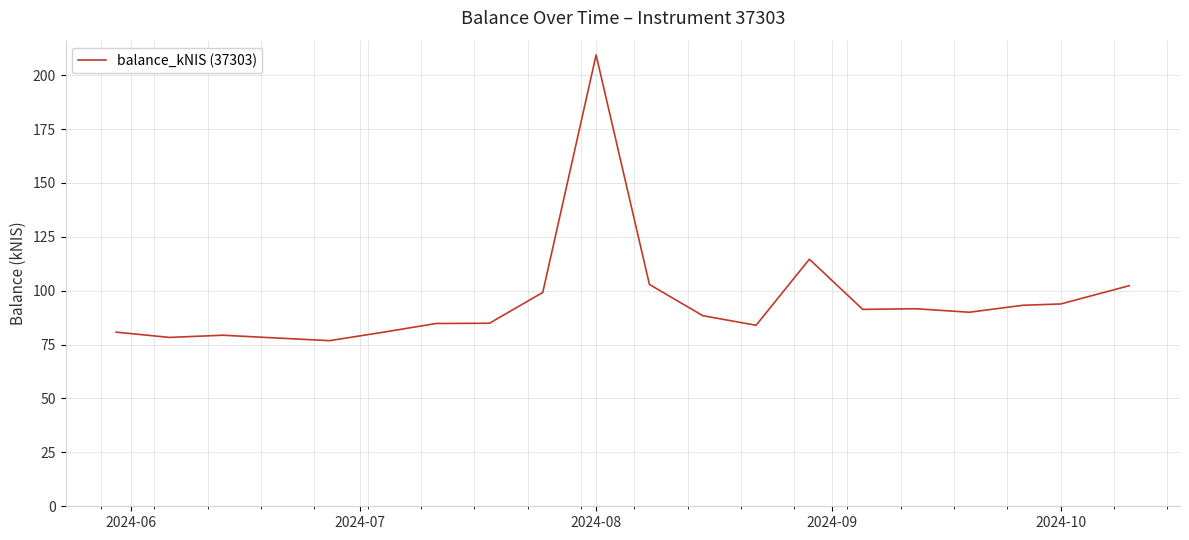

What is the smallest value displayed?

76.8